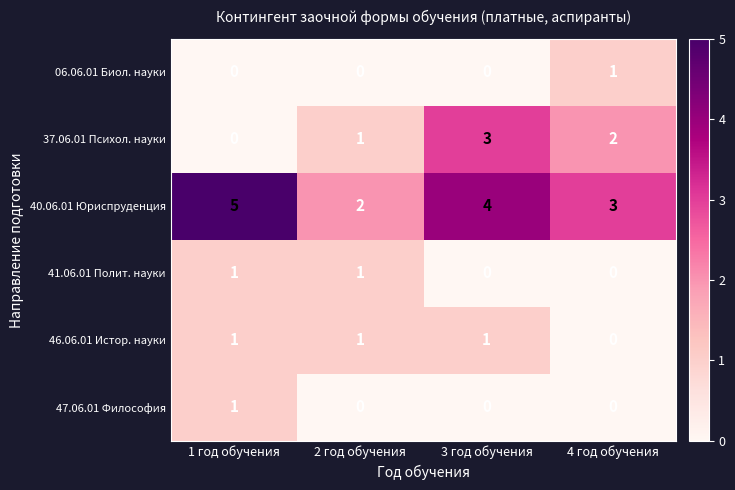

What is the greatest value displayed?

5